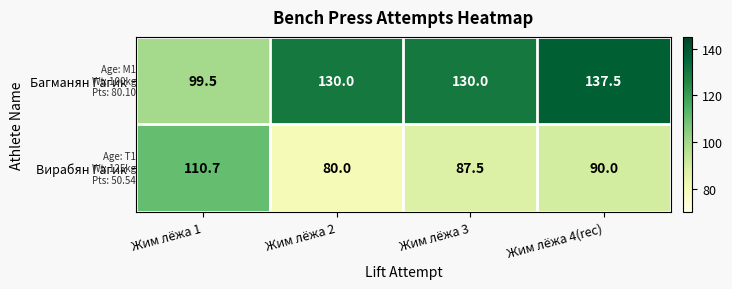

What is the sum of the Вирабян Гагик values at Жим лёжа 3 and Жим лёжа 4(rec)?

177.5